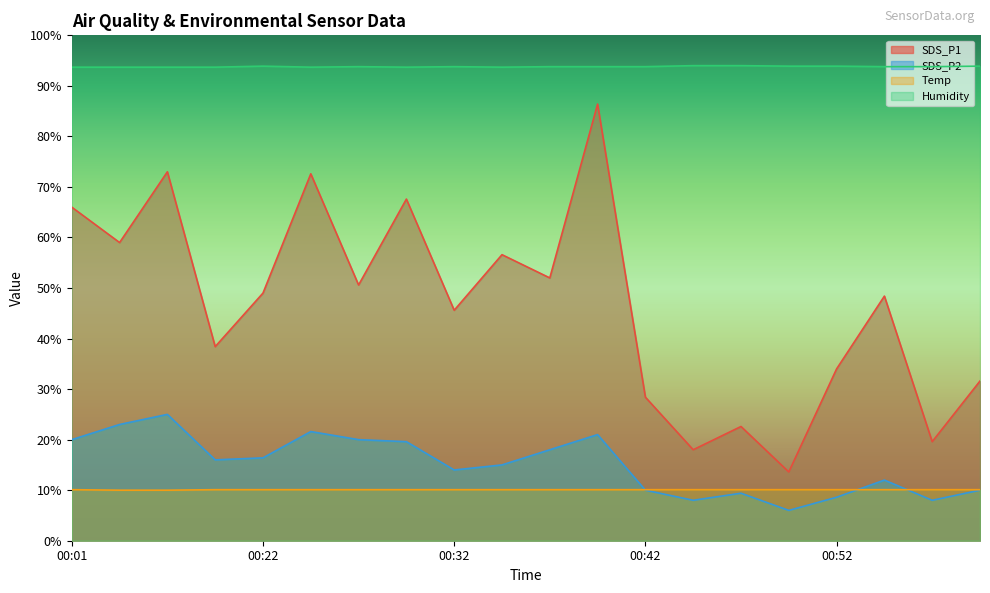

What is the total value across all series at 00:49?

123.6